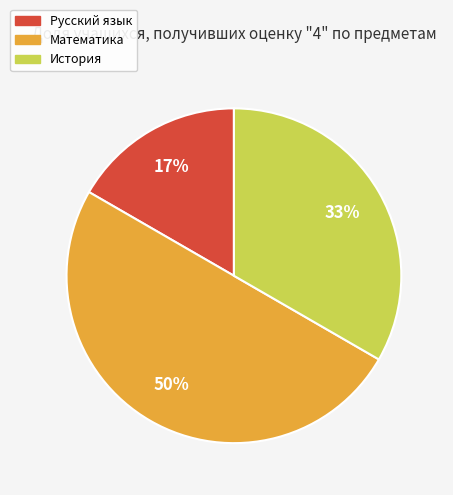

How many slices are in this pie chart?

3